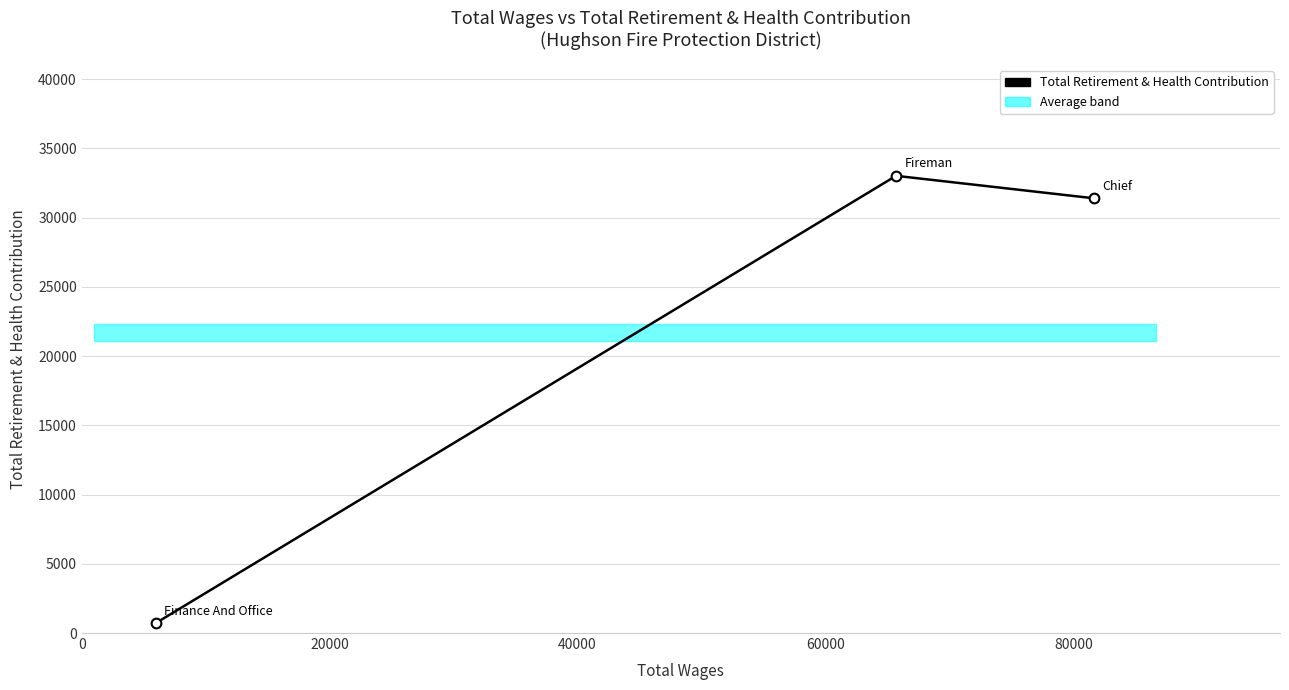

What is the average value?

21716